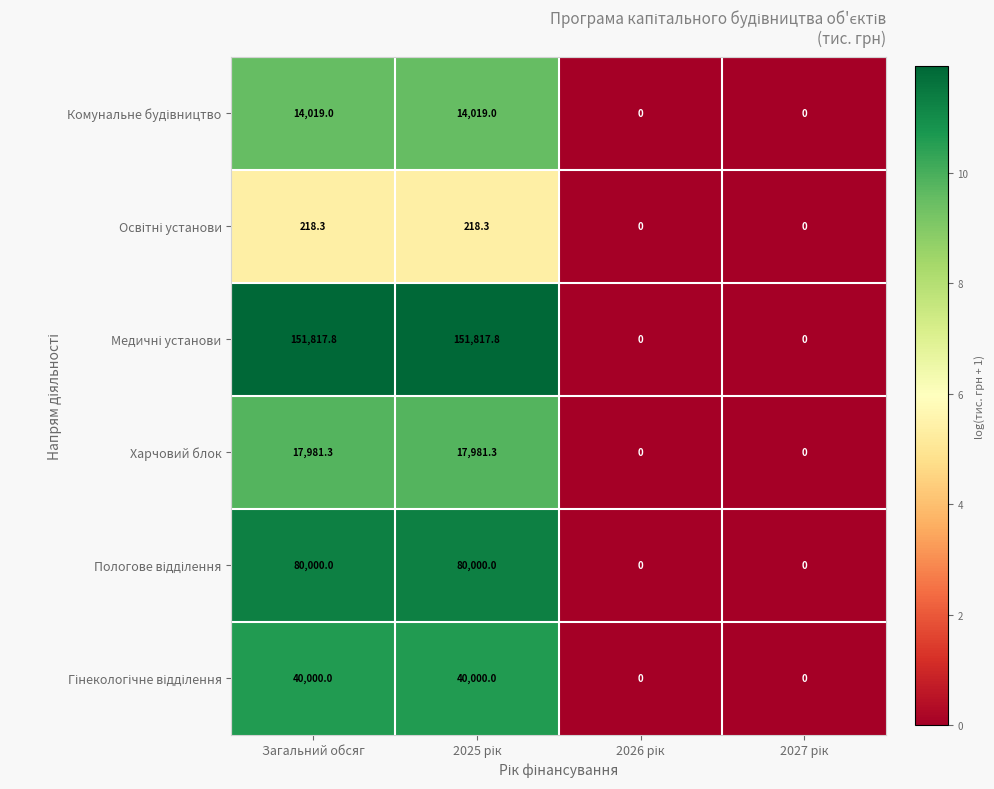

What is the highest value of the Харчовий блок series?

17981.3